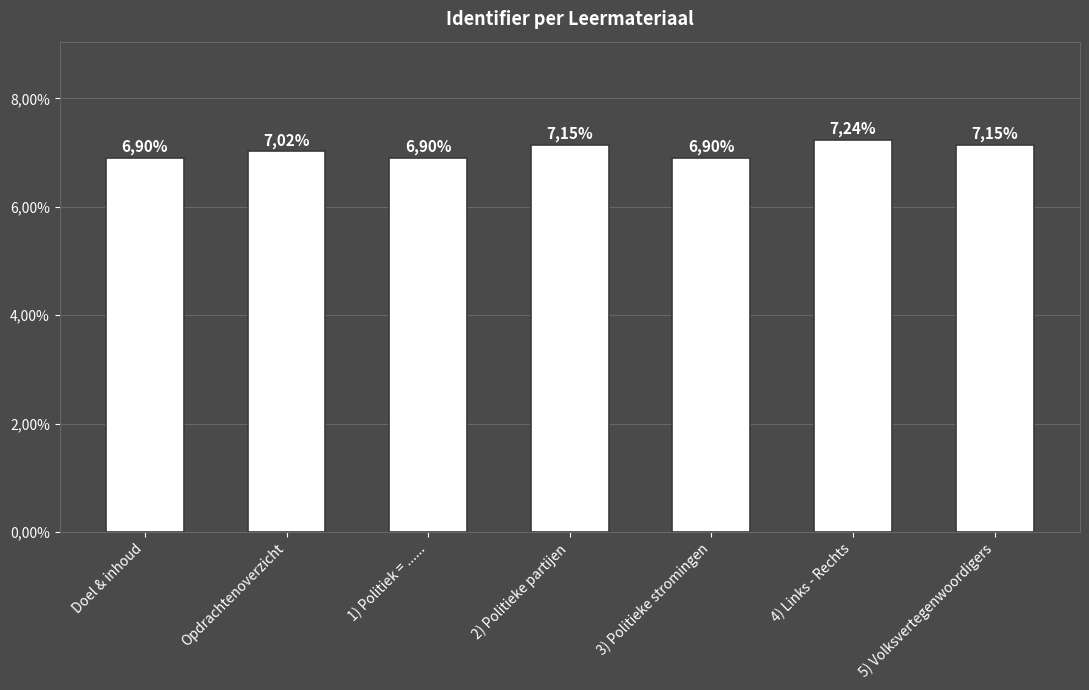

Does the chart contain any negative values?

No